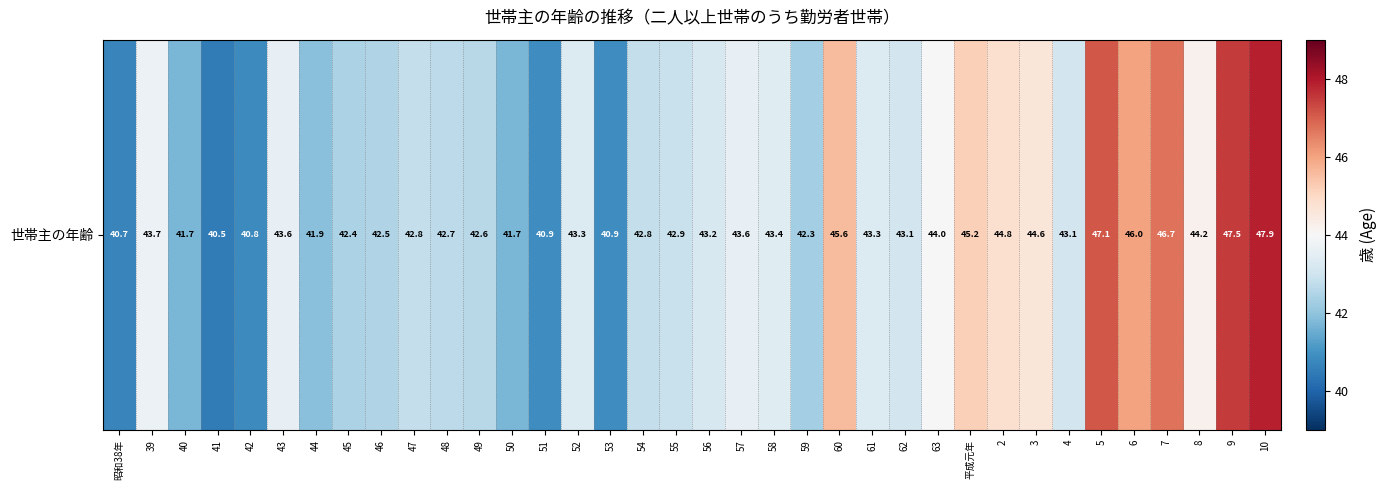

Reading left to right, extract all data points from this chart.

昭和38年=40.7	39=43.7	40=41.7	41=40.5	42=40.8	43=43.6	44=41.9	45=42.4	46=42.5	47=42.8	48=42.7	49=42.6	50=41.7	51=40.9	52=43.3	53=40.9	54=42.8	55=42.9	56=43.2	57=43.6	58=43.4	59=42.3	60=45.6	61=43.3	62=43.1	63=44.0	平成元年=45.2	2=44.8	3=44.6	4=43.1	5=47.1	6=46.0	7=46.7	8=44.2	9=47.5	10=47.9